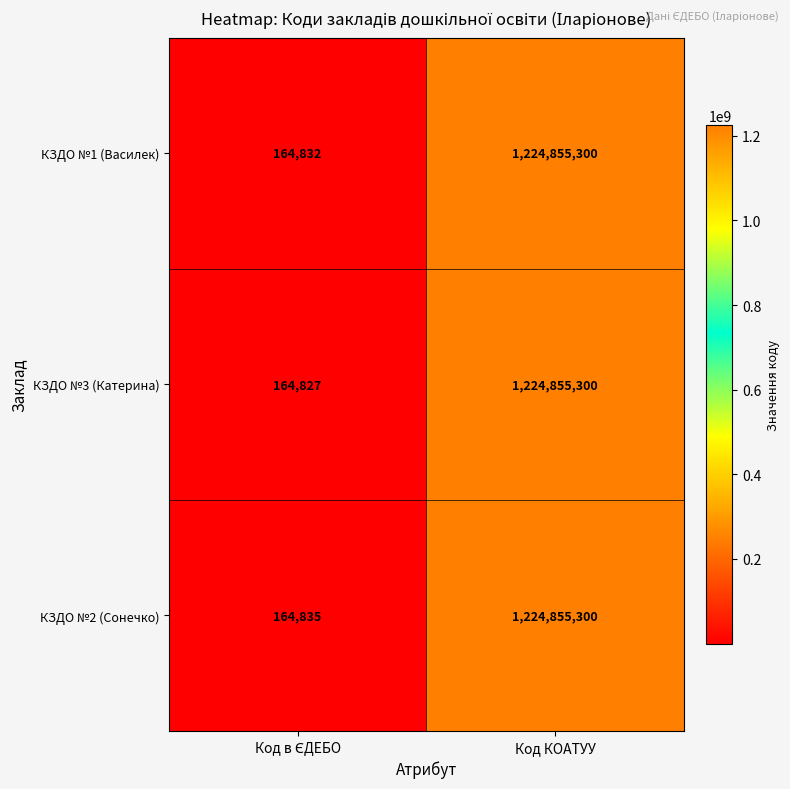

Which series has the widest spread of values?

КЗДО №3 (Катерина)